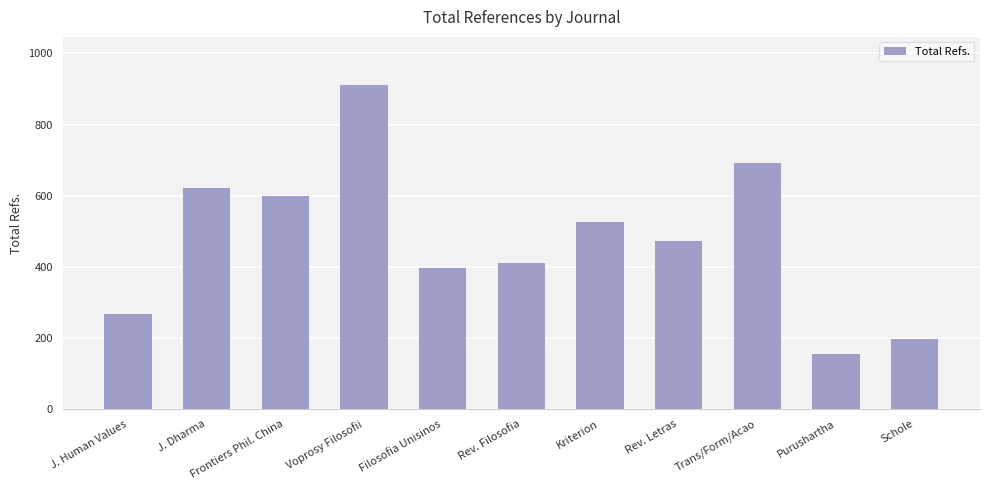

How many categories are shown in the chart?

11